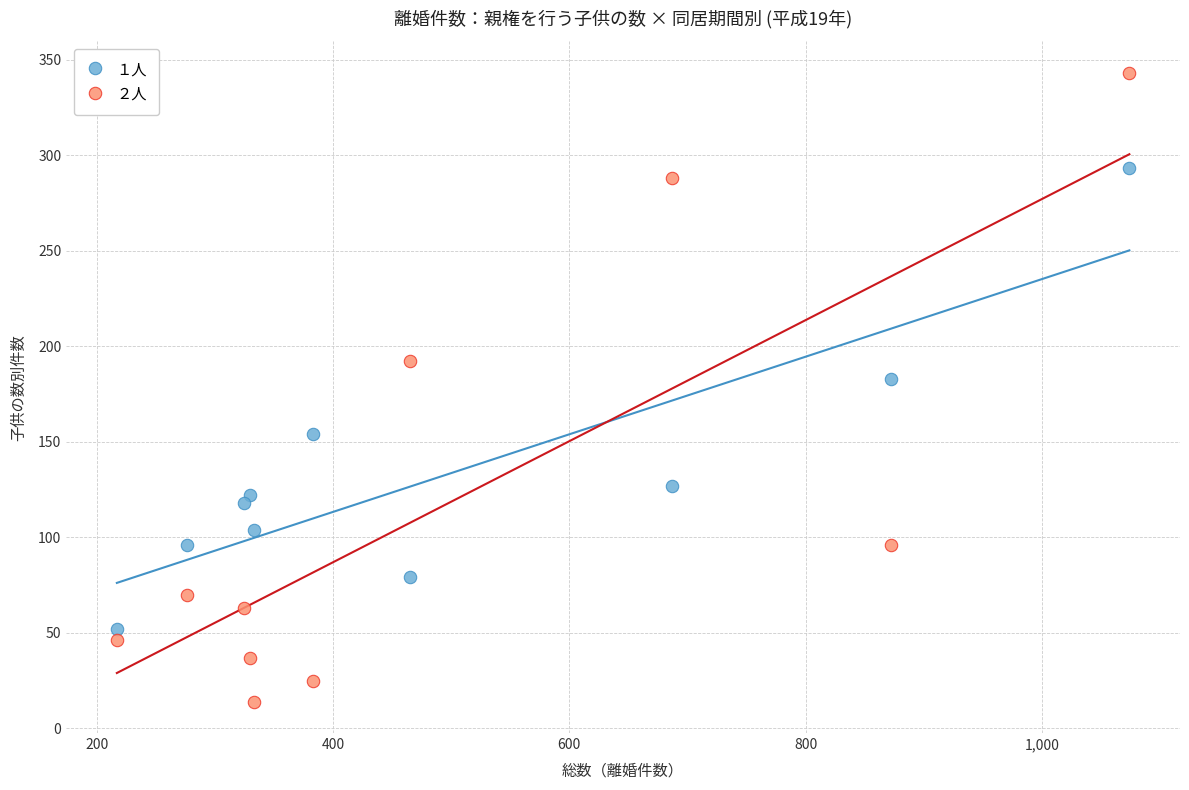

Across all series, what Y value is closest to 178?

183